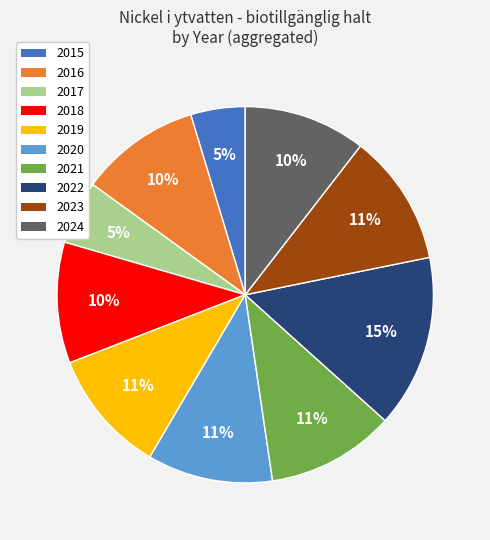

To the nearest percent, what portion does 2024 represent?

10%